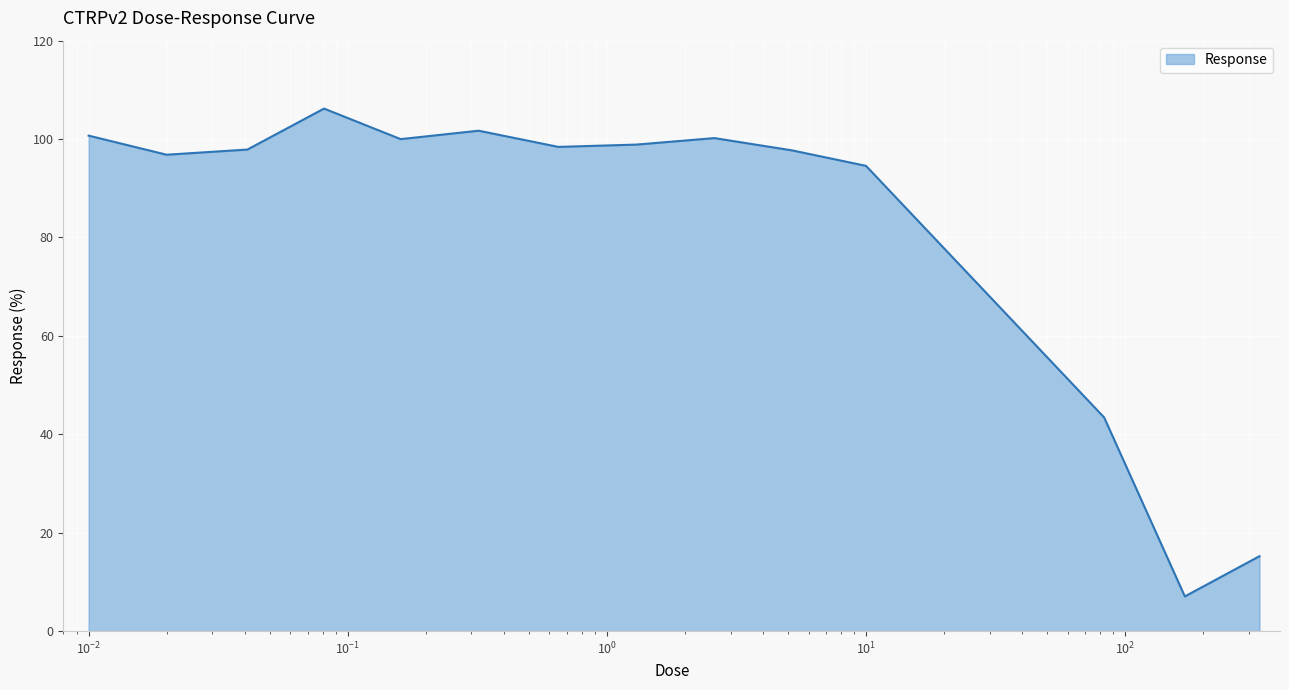

What is the greatest value displayed?

106.2